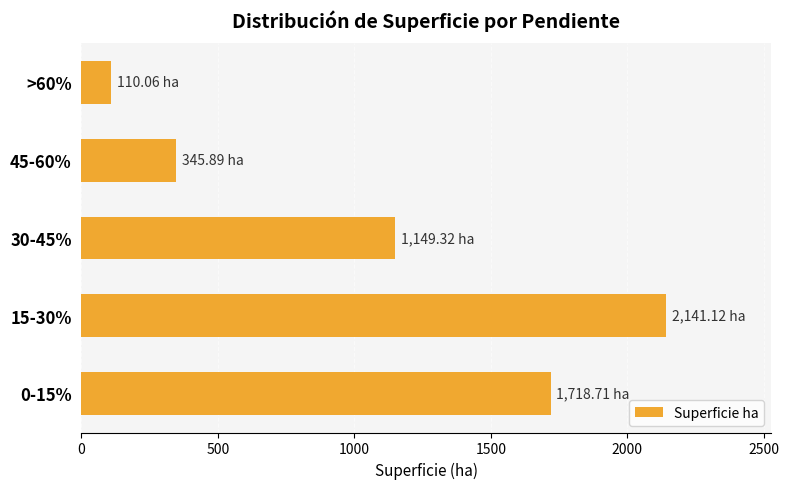

Does the chart contain any negative values?

No